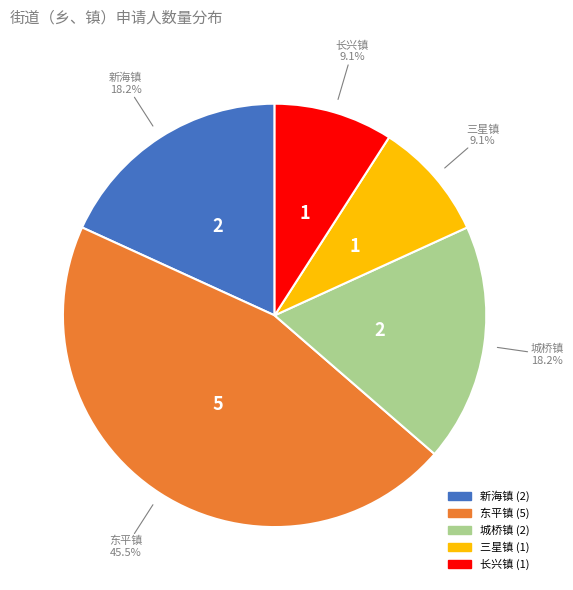

What is the largest slice in the pie chart?

东平镇